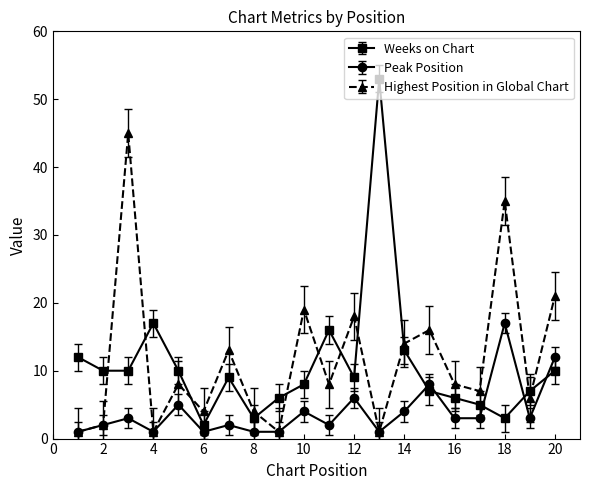

What are all the series names shown in the legend?

Weeks on Chart, Peak Position, Highest Position in Global Chart